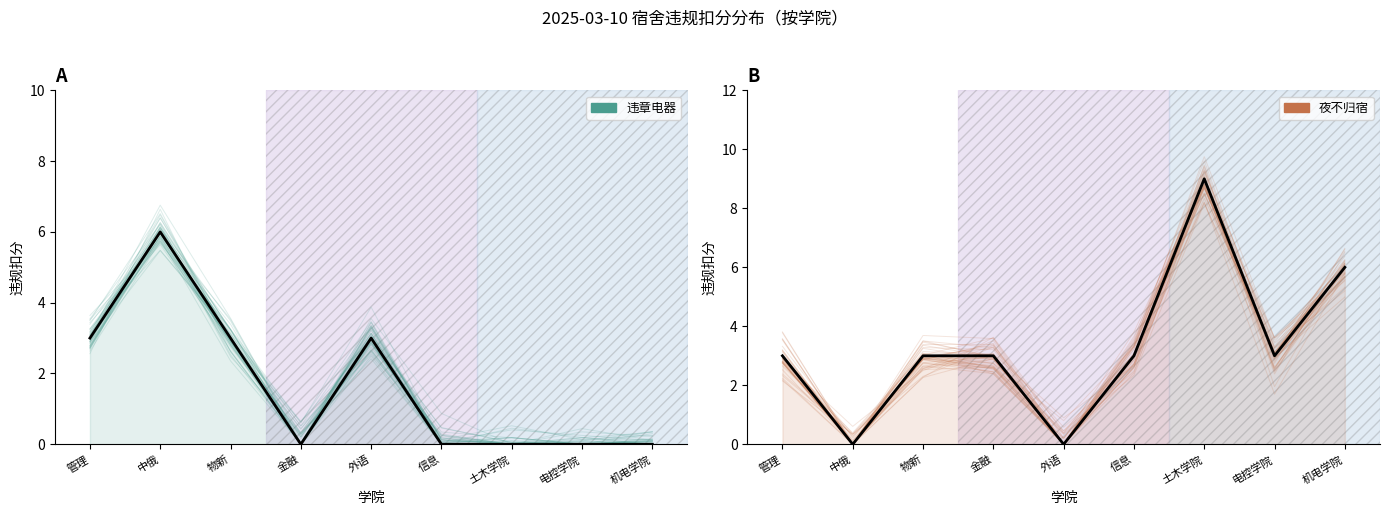

Rank the series at 物新 from lowest to highest value.

违章电器, 夜不归宿